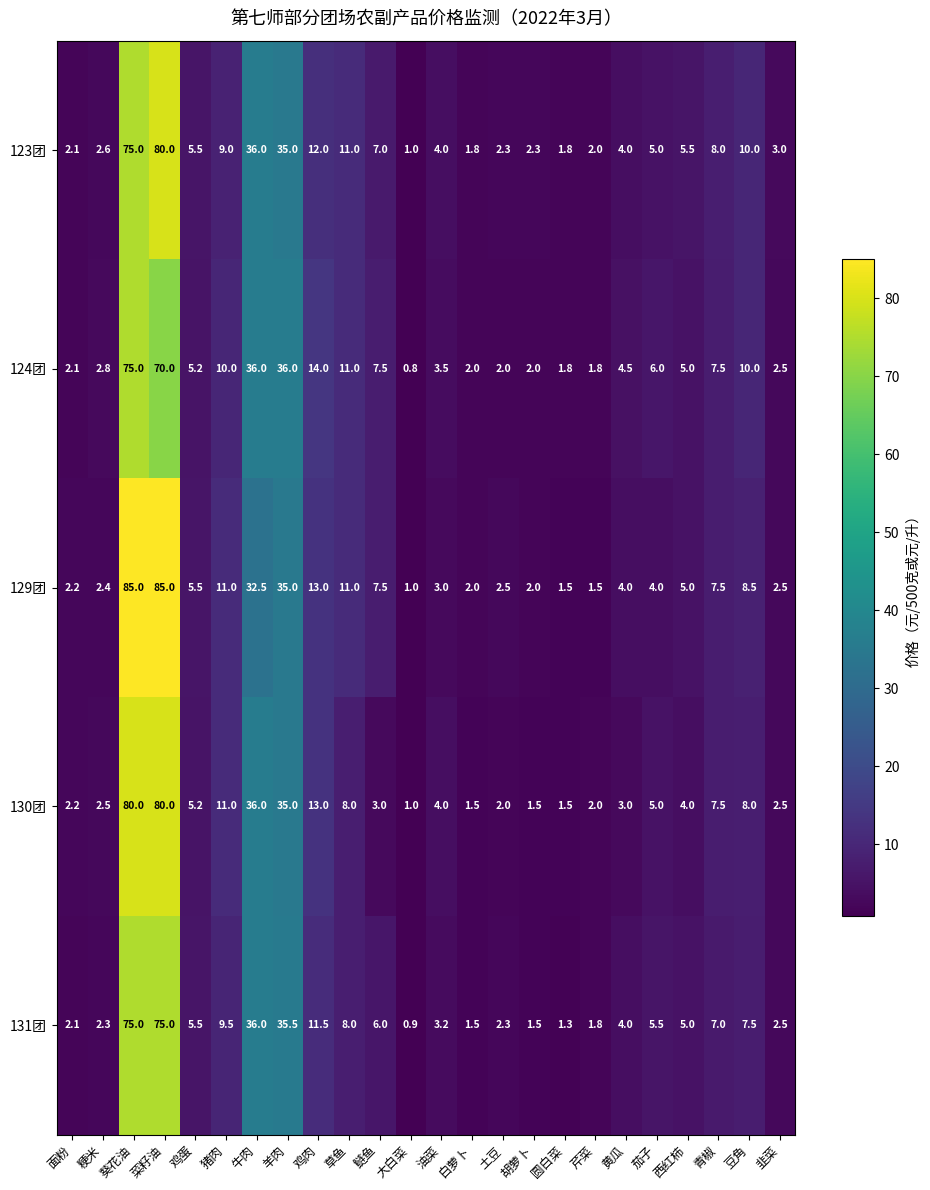

Is it true that 129团 equals 46.2 at 羊肉?

False